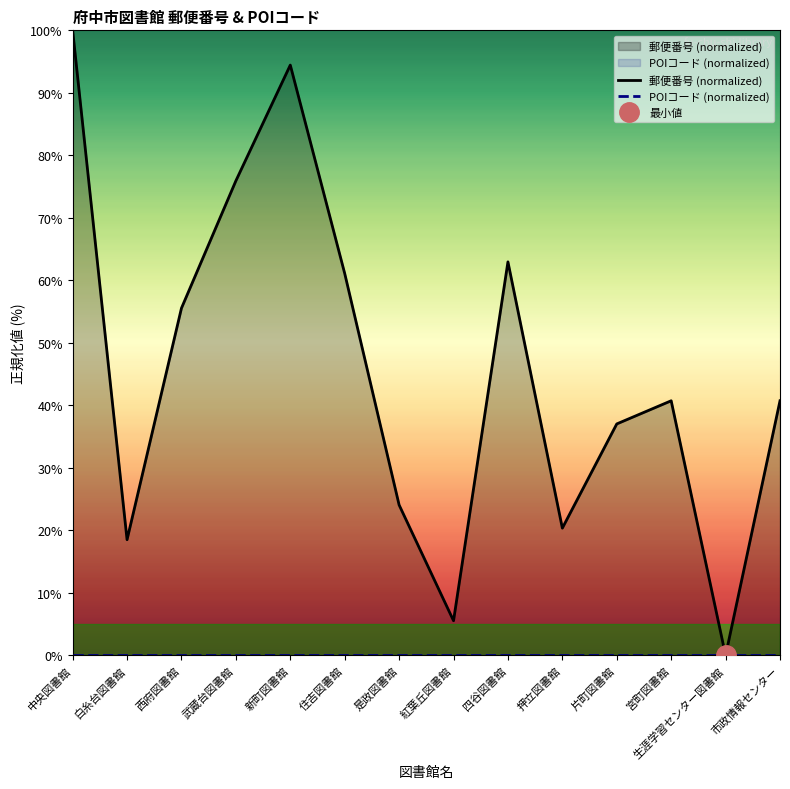

True or false: the data shows 30.6 at 押立図書館.

False